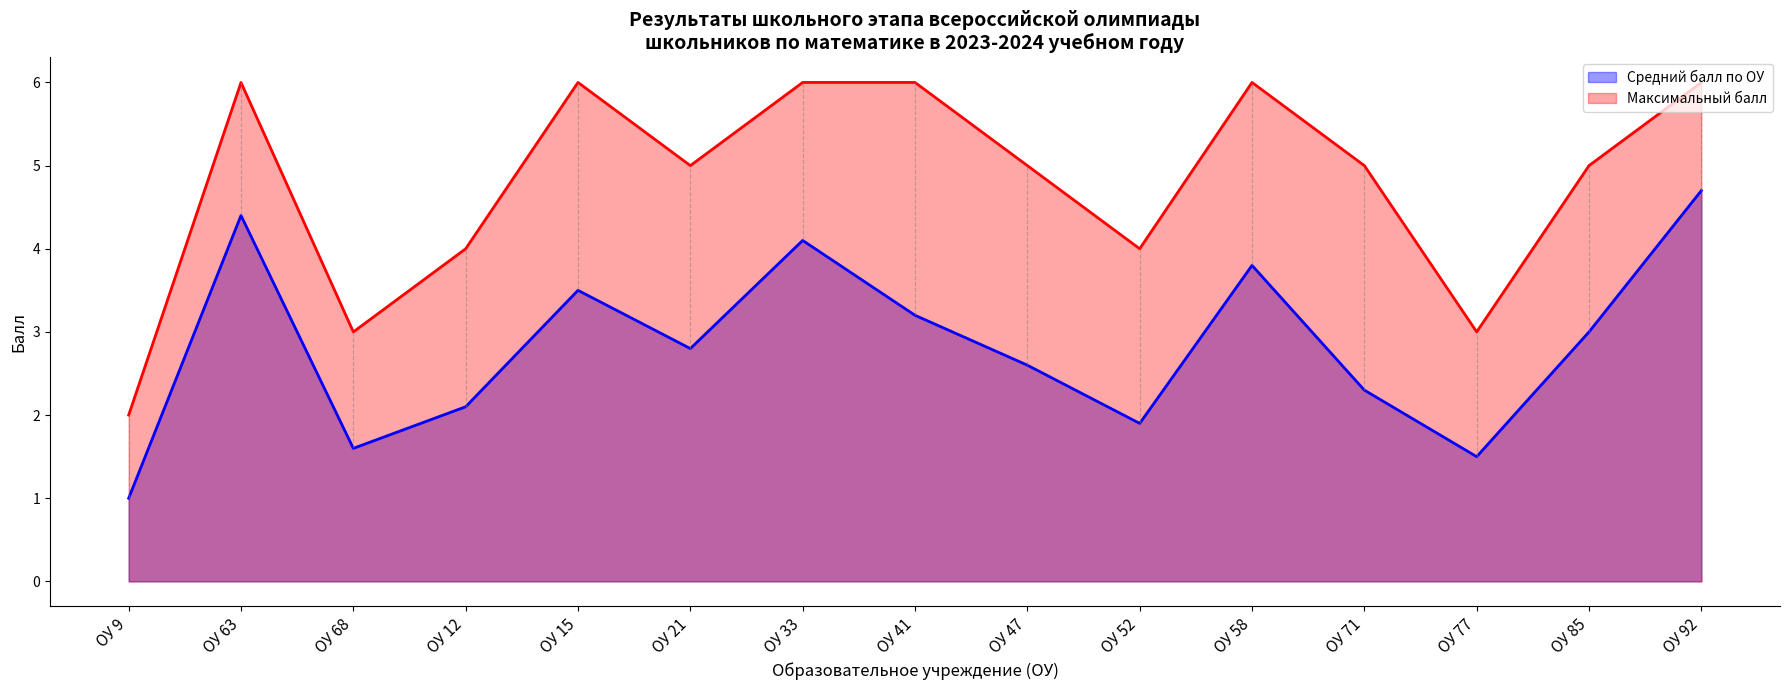

What is the minimum value for Максимальный балл?

2.0